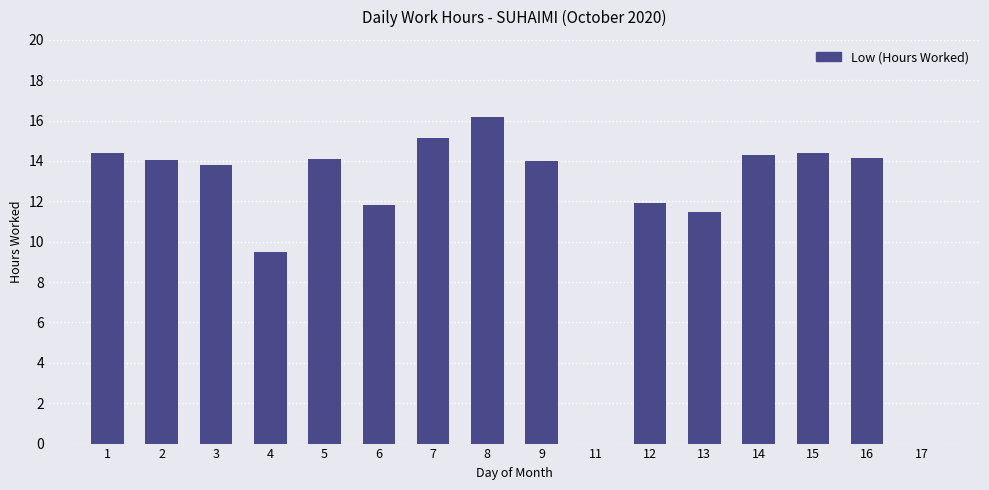

At which label is the value closest to 8?

4